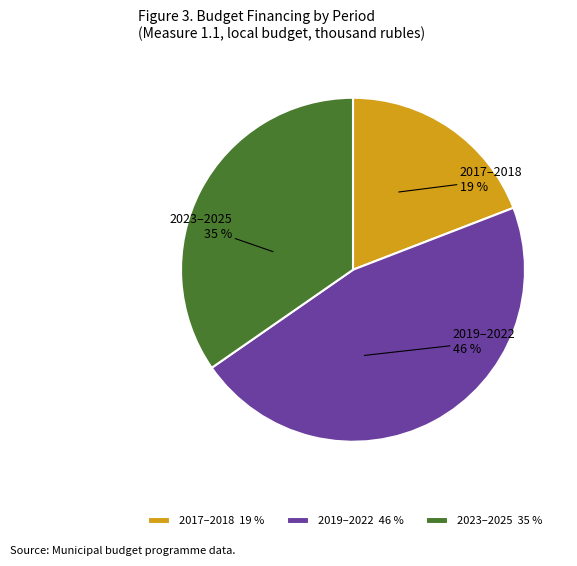

How many slices are in this pie chart?

3